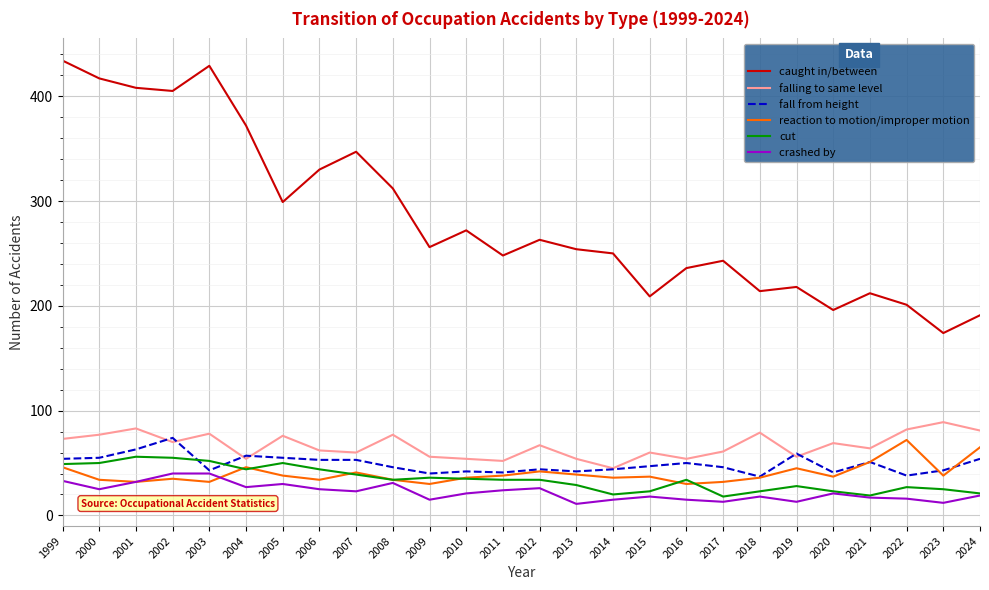

True or false: reaction to motion/improper motion and caught in/between cross at least once.

False